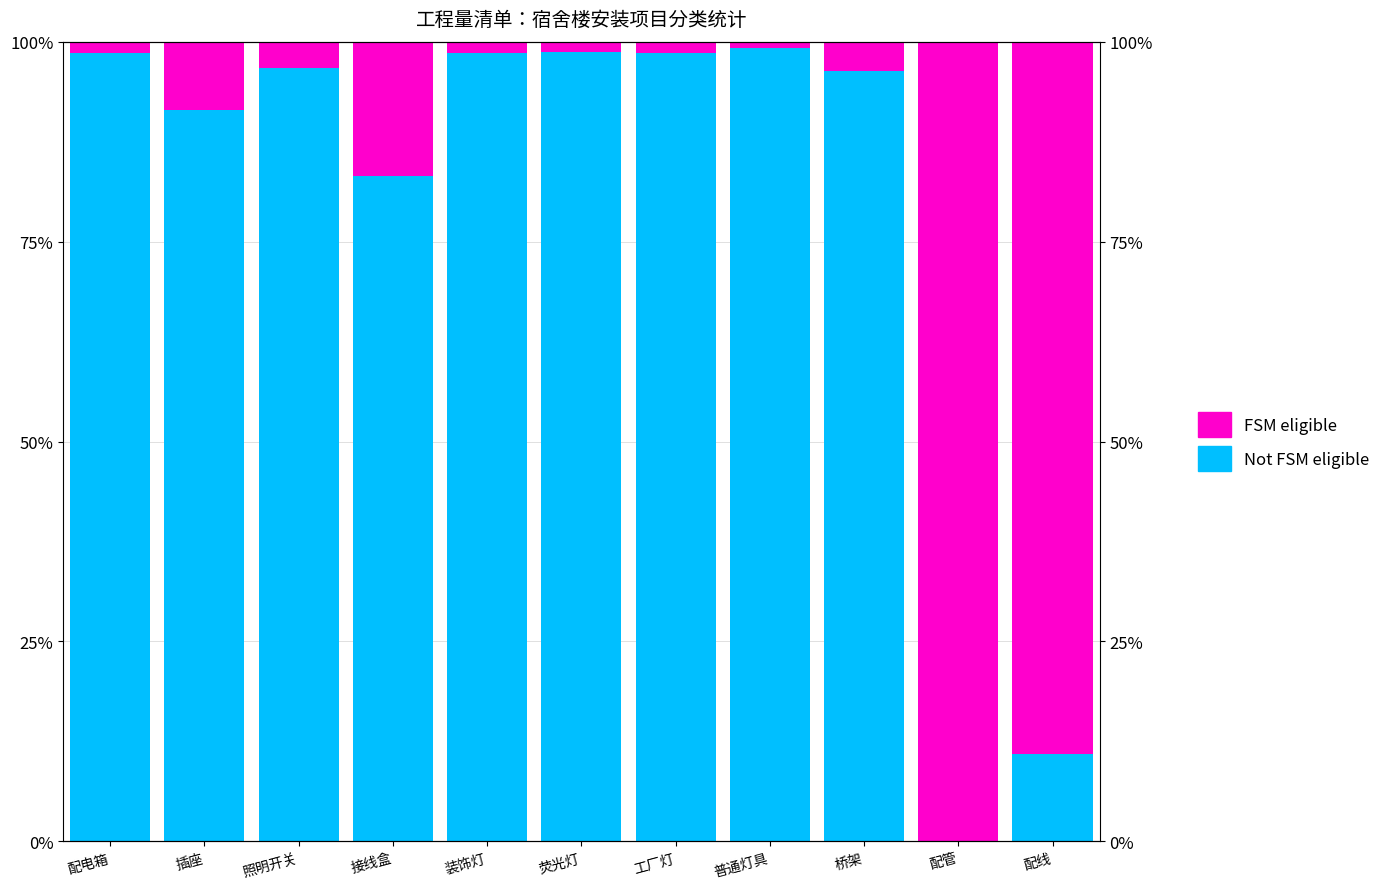

How many values in the FSM eligible series are below 3?

5